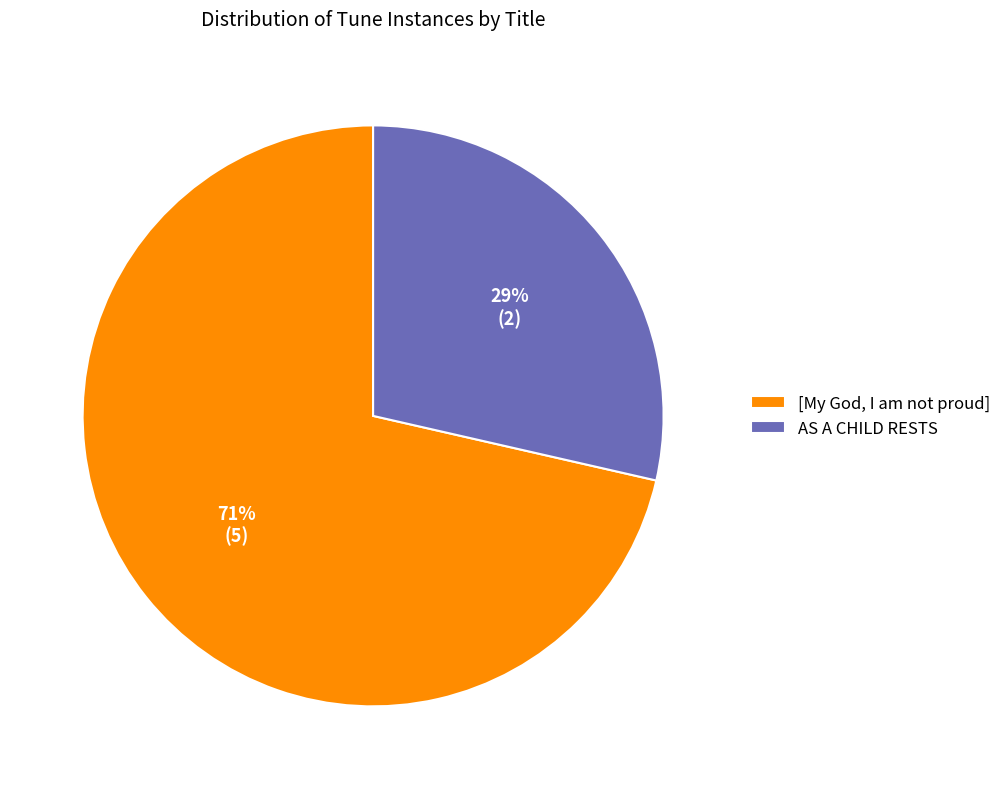

To the nearest percent, what portion does AS A CHILD RESTS represent?

29%